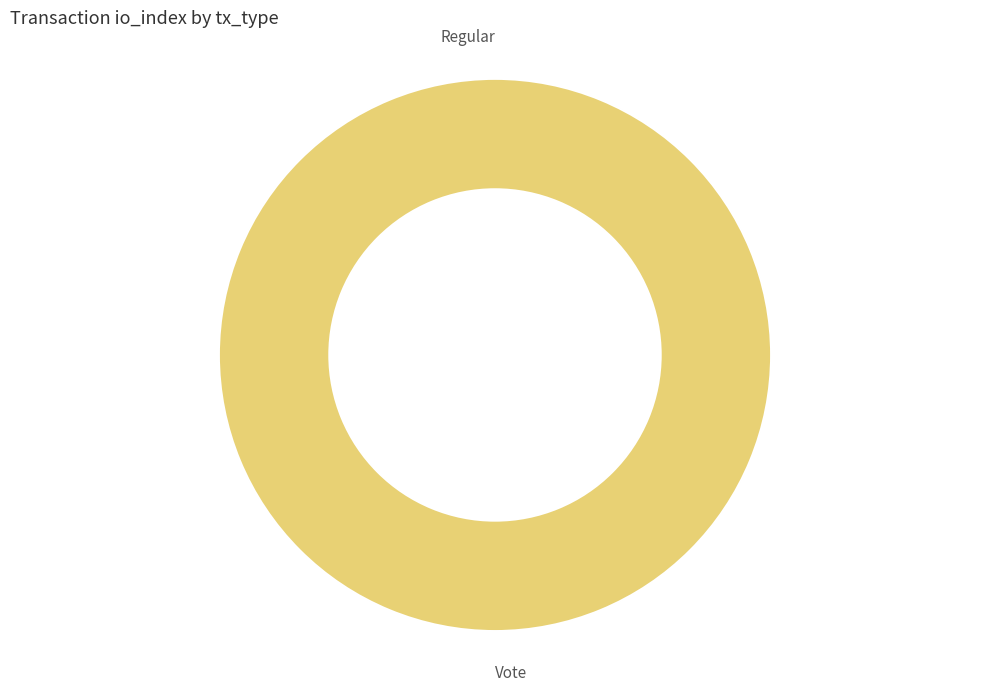

The Vote slice represents 100% of the pie. True or false?

True